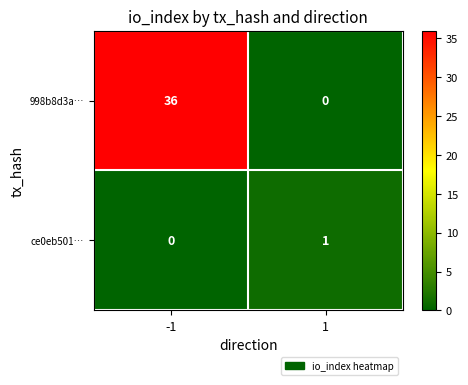

True or false: ce0eb501… has a value of -1 at -1.

False